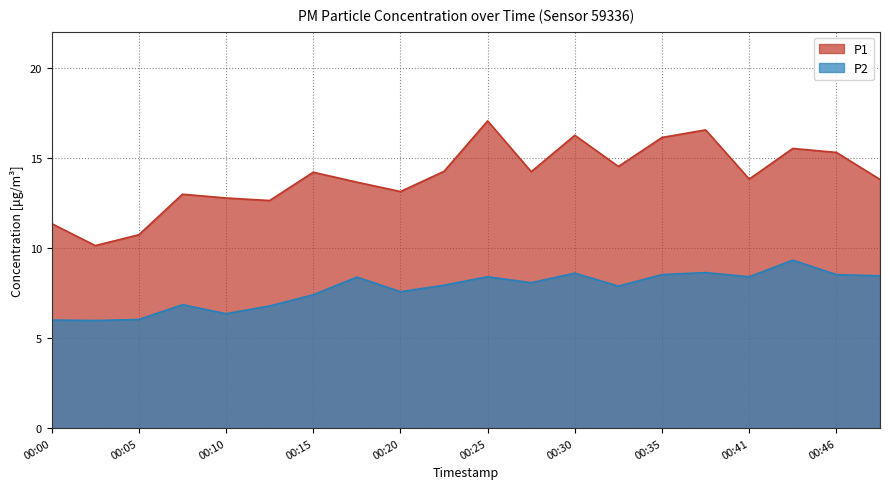

True or false: P2 and P1 intersect in this chart.

False